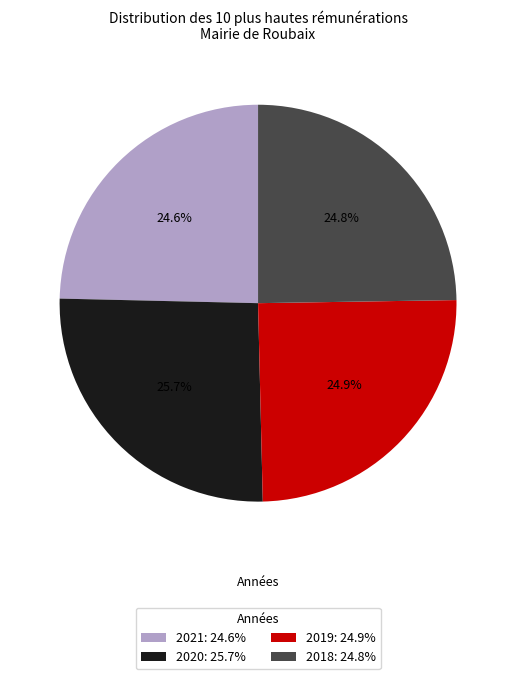

Is 2020 the majority of the pie?

No